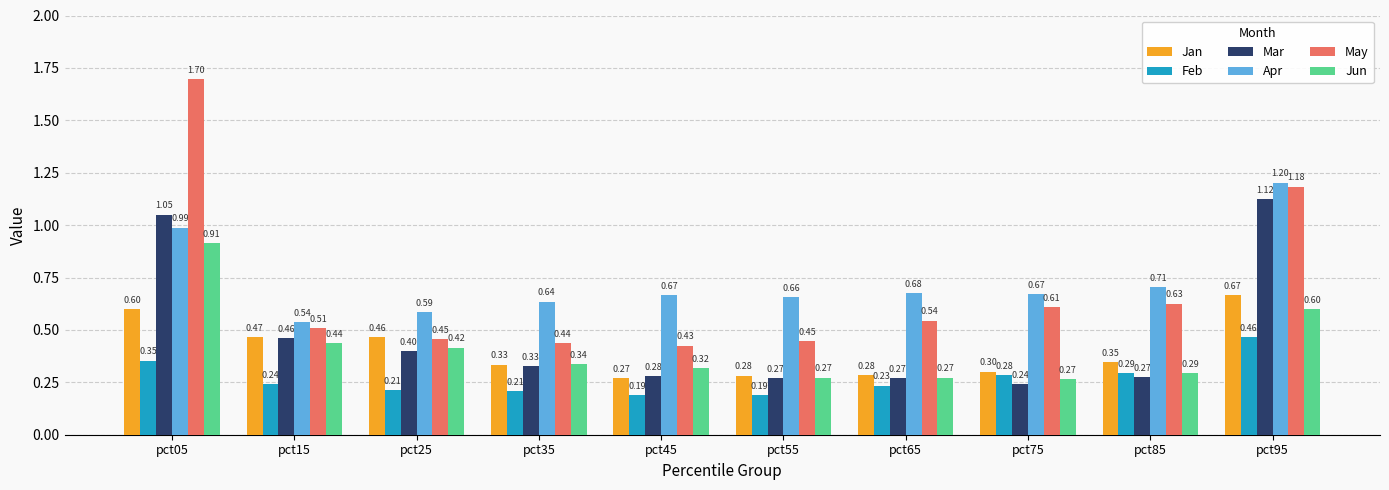

What is the difference between the Jan values at pct35 and pct15?

0.1